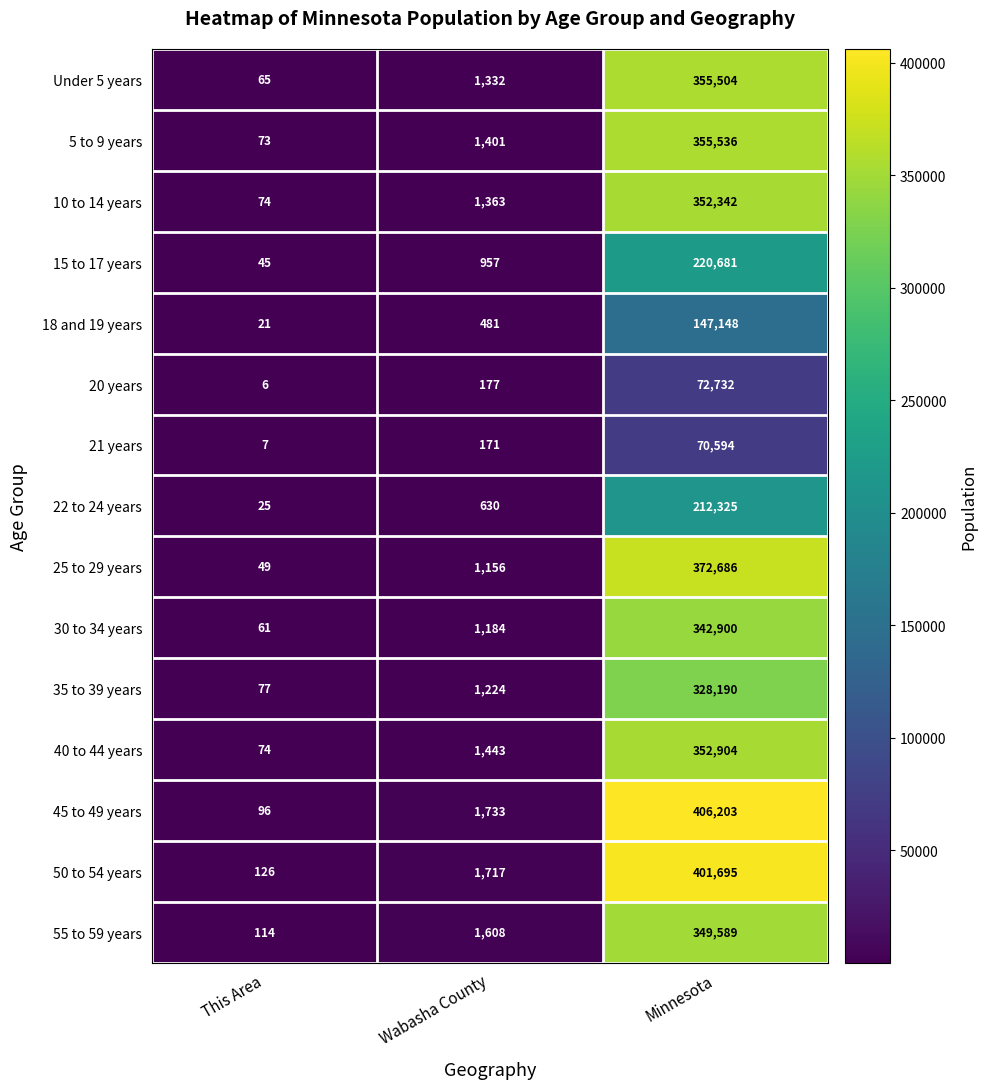

What is the difference between the Under 5 years values at Wabasha County and This Area?

1267